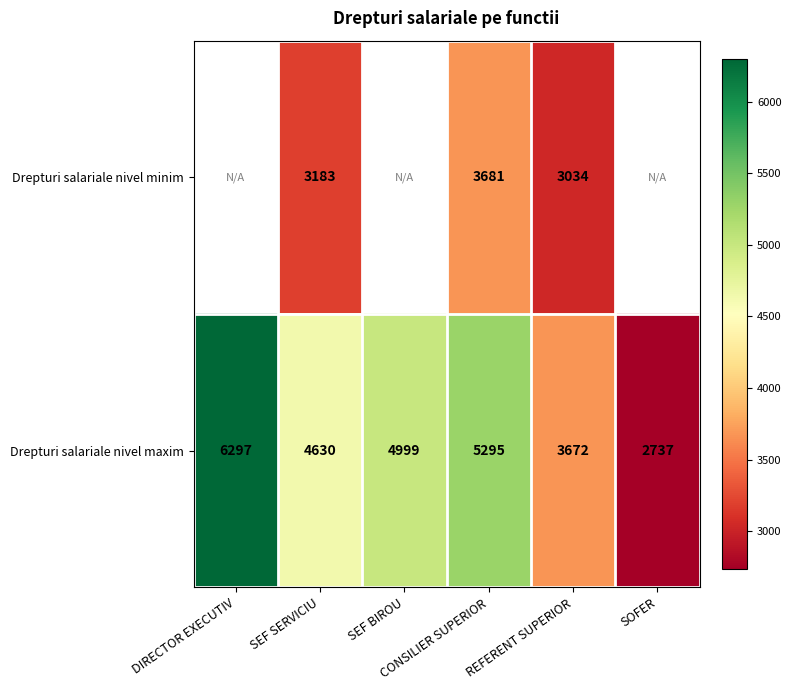

What is the difference between the maximum and second lowest values in the Drepturi salariale nivel maxim series?

2625